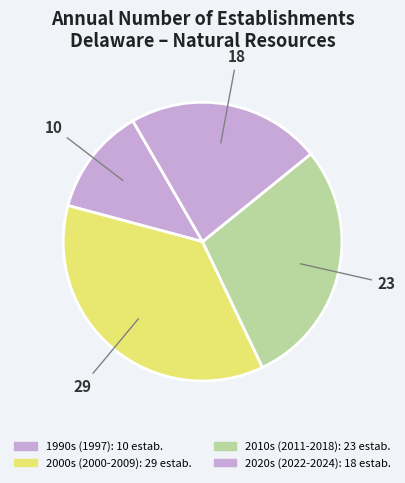

Count the number of slices in the pie.

4